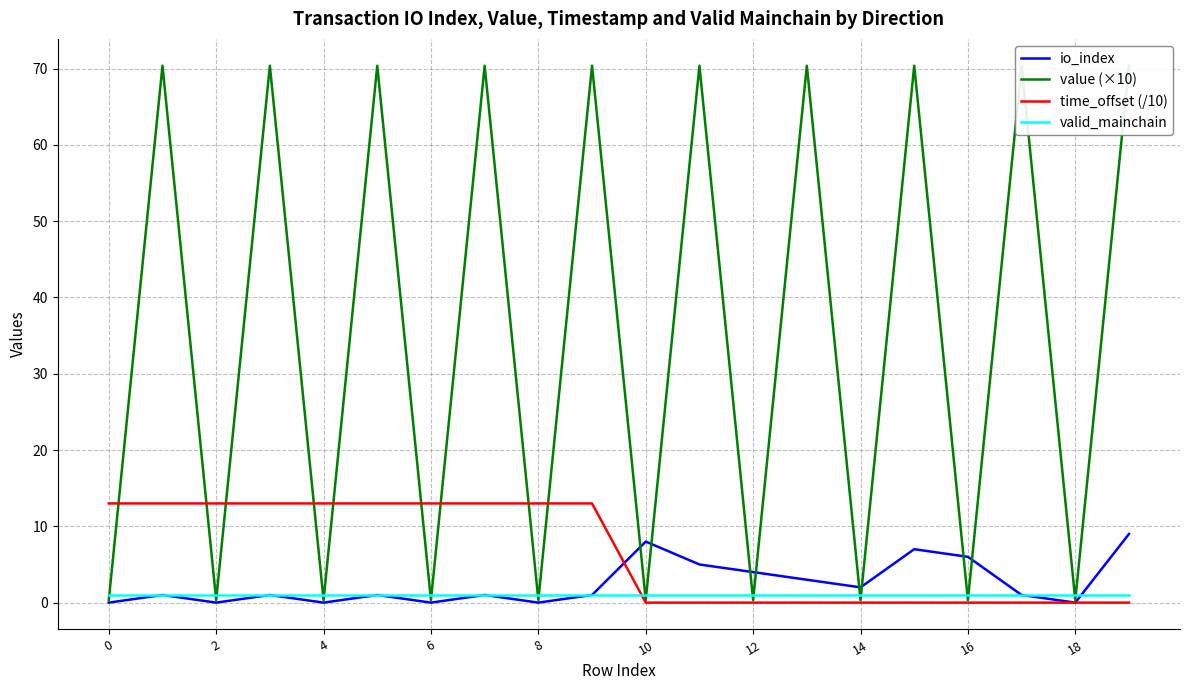

Is the value of time_offset (/10) at 2 greater than the value of valid_mainchain at 10?

Yes